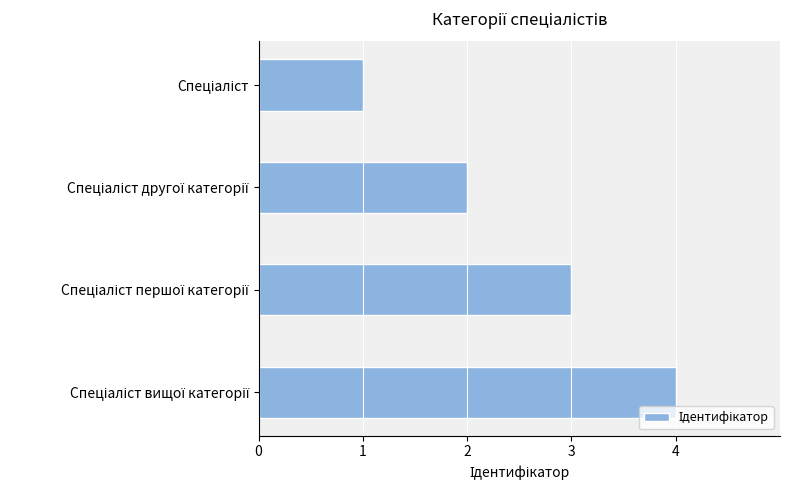

What is the maximum value shown in the chart?

4